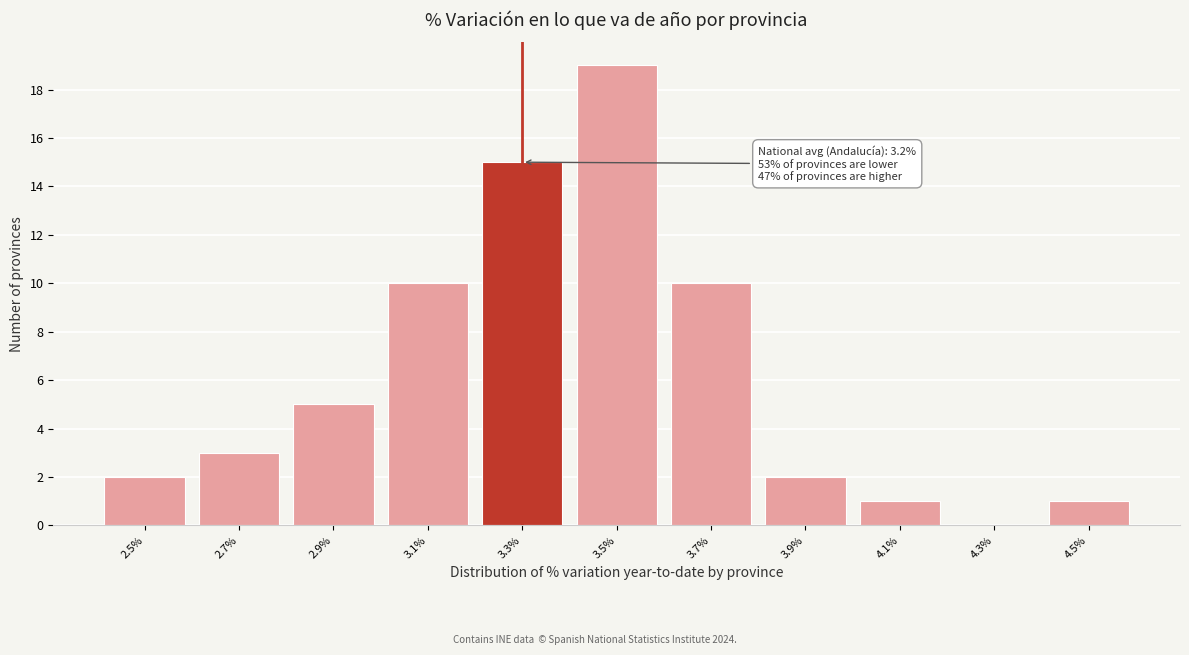

Reading right to left, transcribe all the data shown in this chart.

4.5%=1	4.3%=0	4.1%=1	3.9%=2	3.7%=10	3.5%=19	3.3%=15	3.1%=10	2.9%=5	2.7%=3	2.5%=2